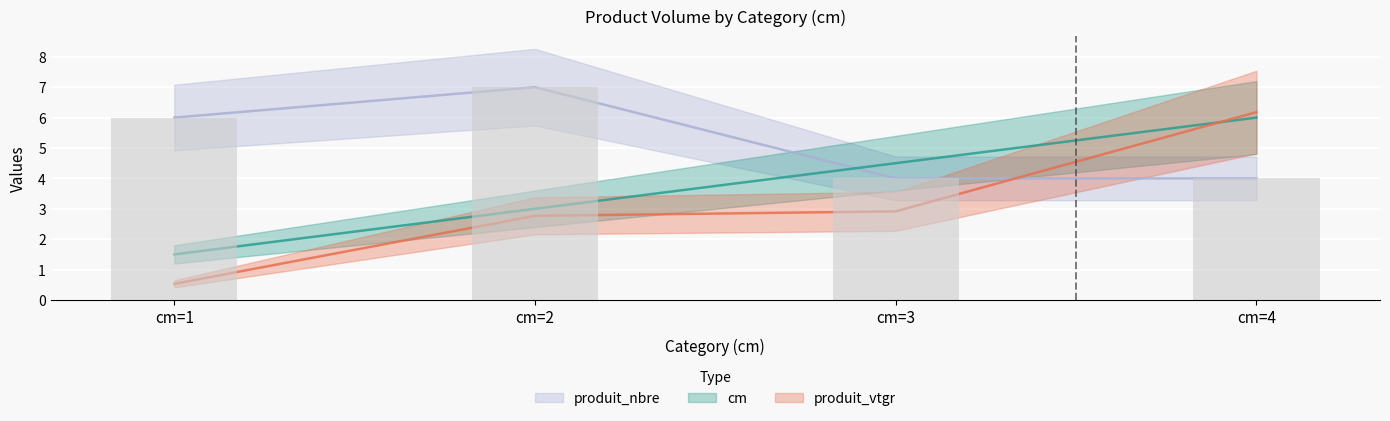

Reading right to left, what are all the values shown in this chart?

cm: 6.0	4.5	3.0	1.5
produit_vtgr: 6.2	2.9	2.8	0.5
produit_nbre: 4.0	4.0	7.0	6.0